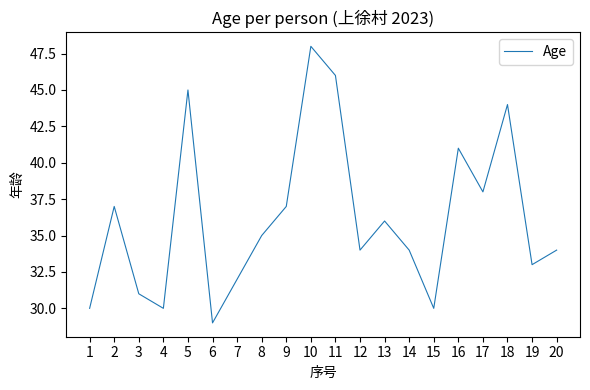

Does the chart have visible grid lines?

No